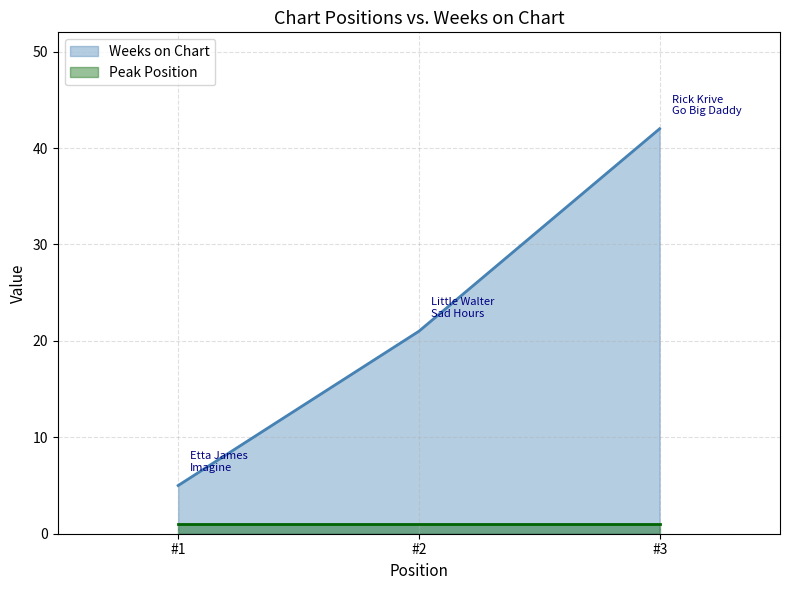

What is the greatest value displayed?

42